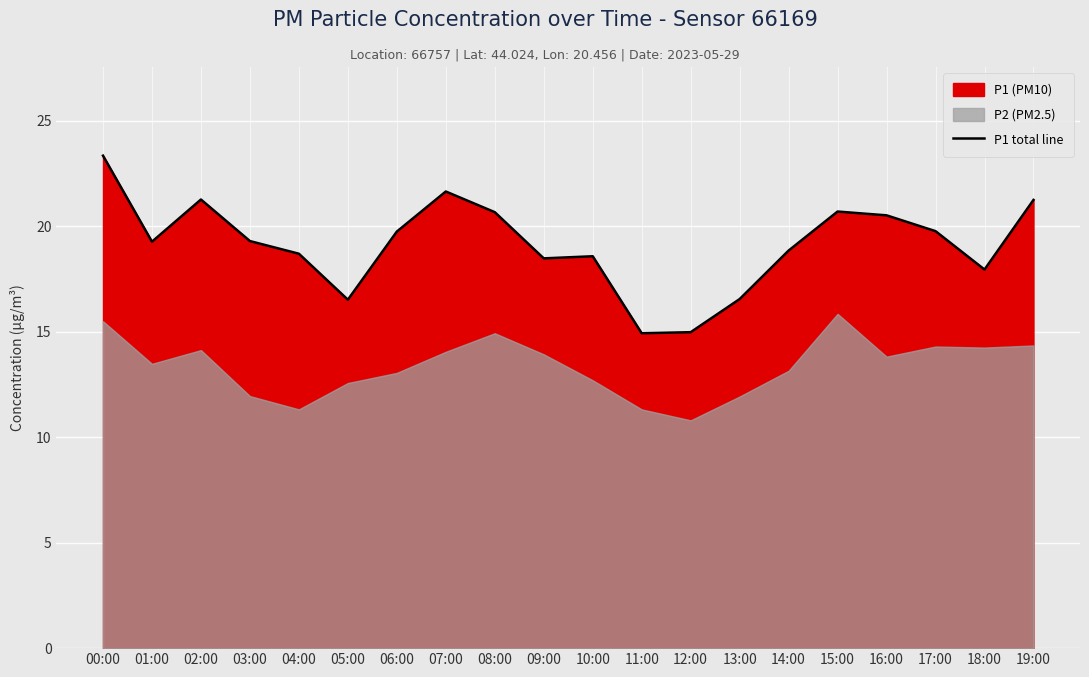

Does the chart display data point markers on the line(s)?

No